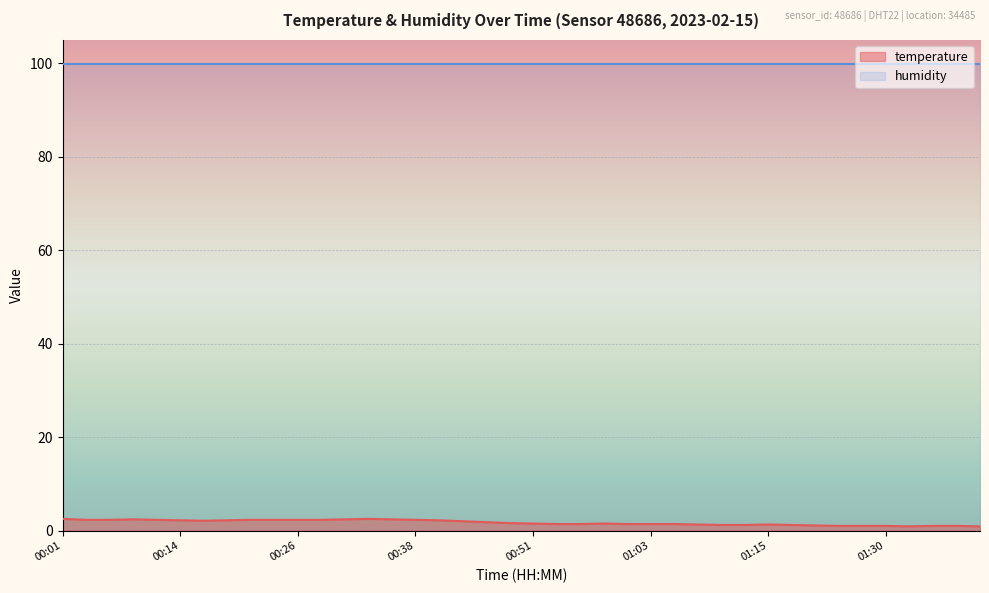

Where is the first local minimum?

00:16